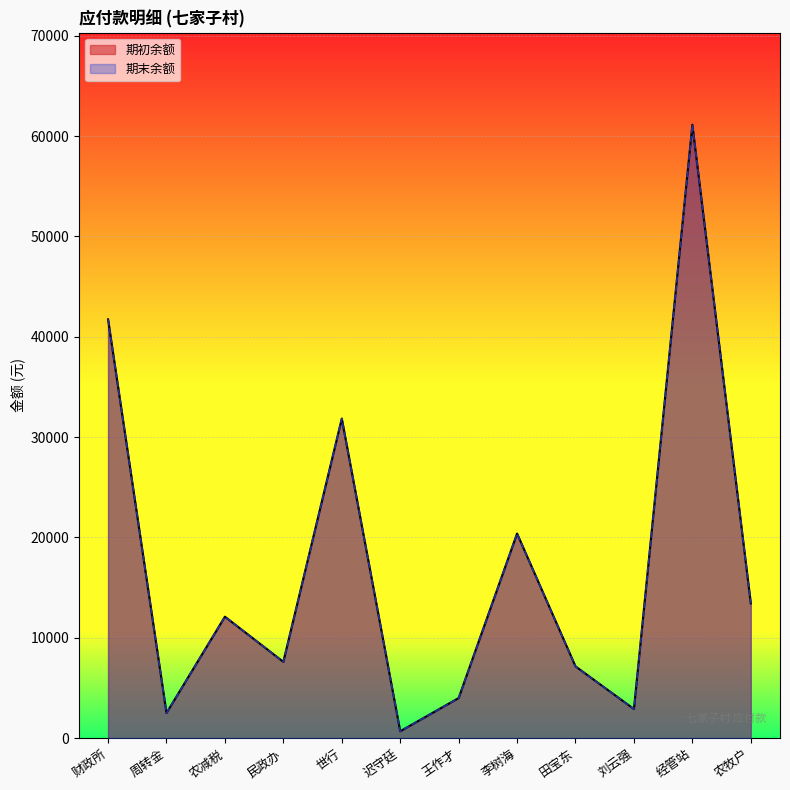

Between 经管站 and 王作才, which is larger?

经管站